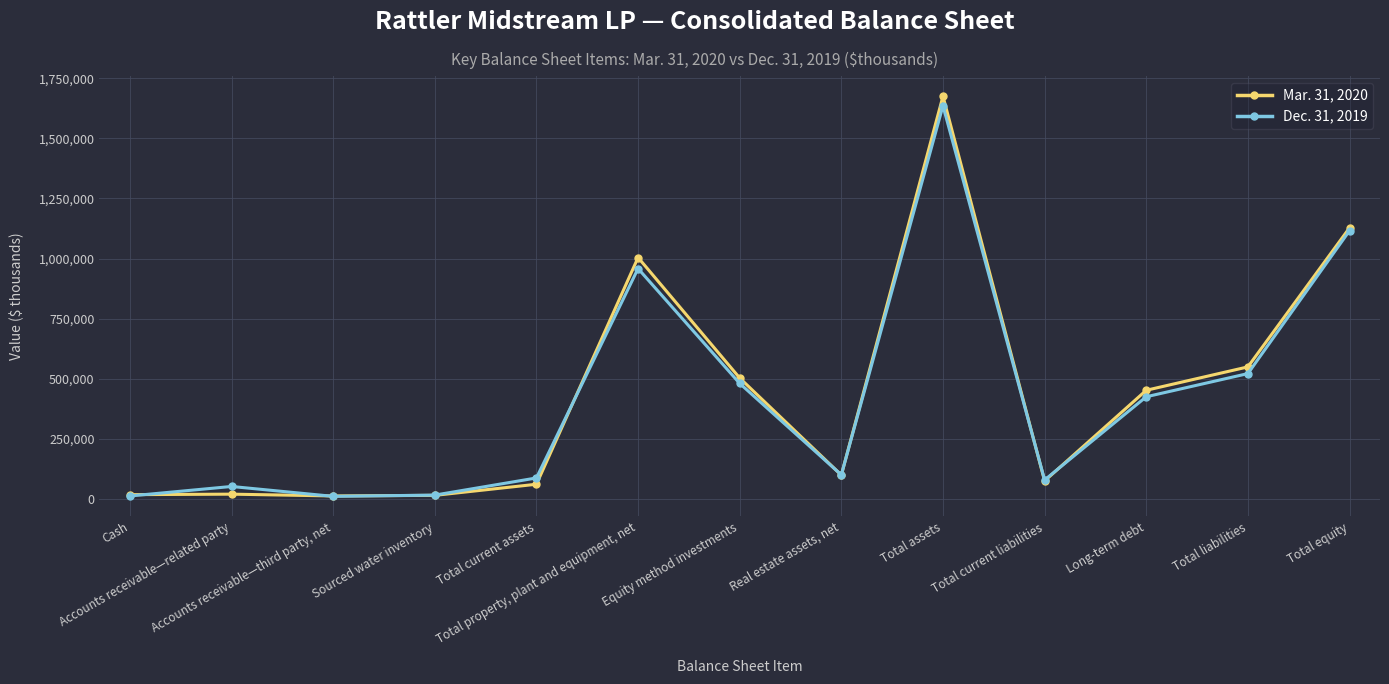

The value of Mar. 31, 2020 at Total current liabilities is 73449. True or false?

True